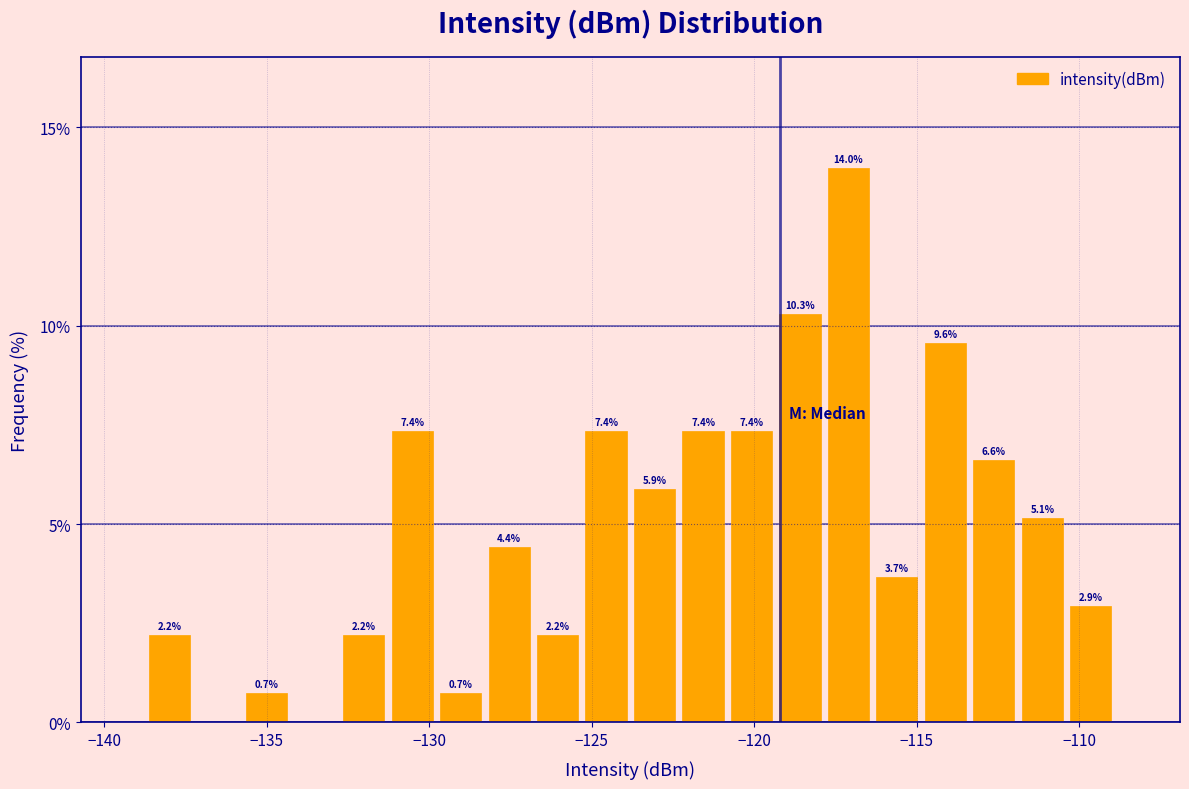

Around what value on the x-axis is the tallest bar? Give the approximate position of its centre, as read against the axis.

-117.0